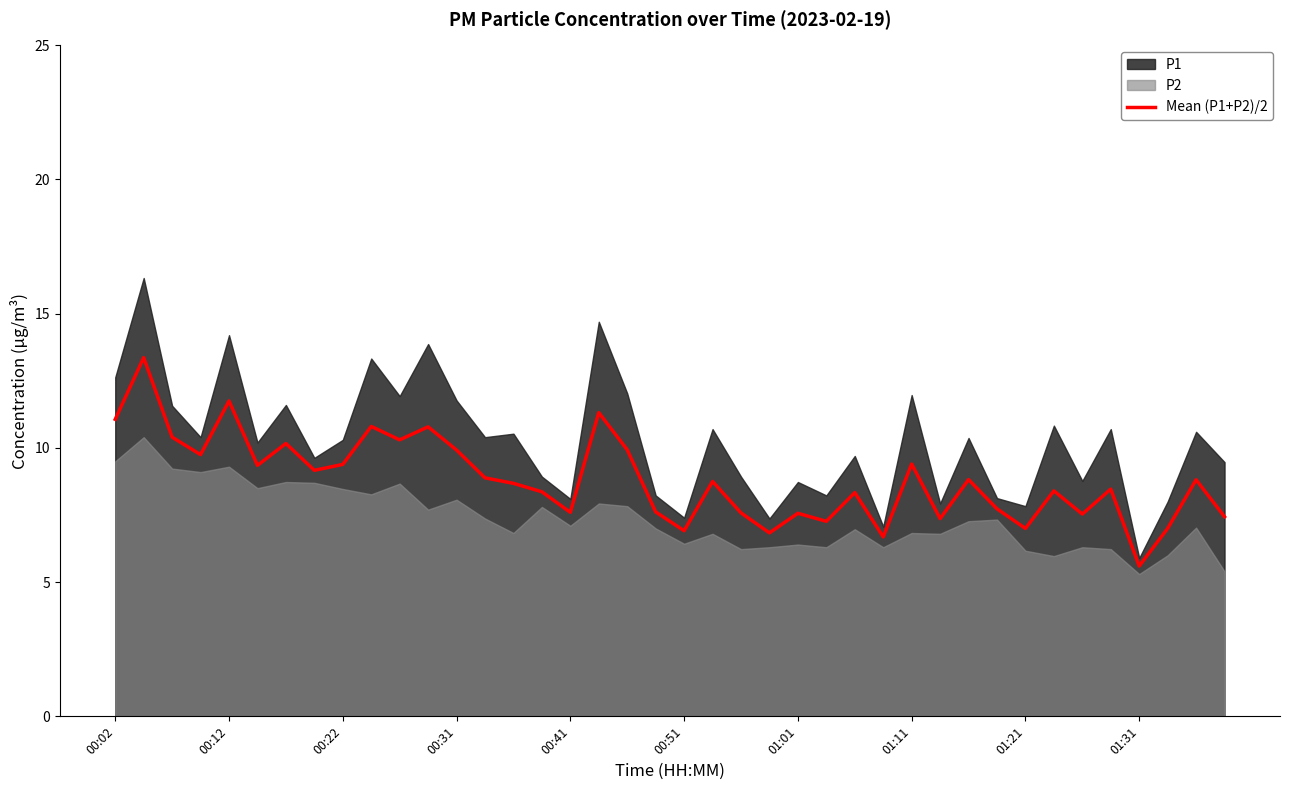

Is it true that Mean (P1+P2)/2 equals 11.8 at 00:12?

True